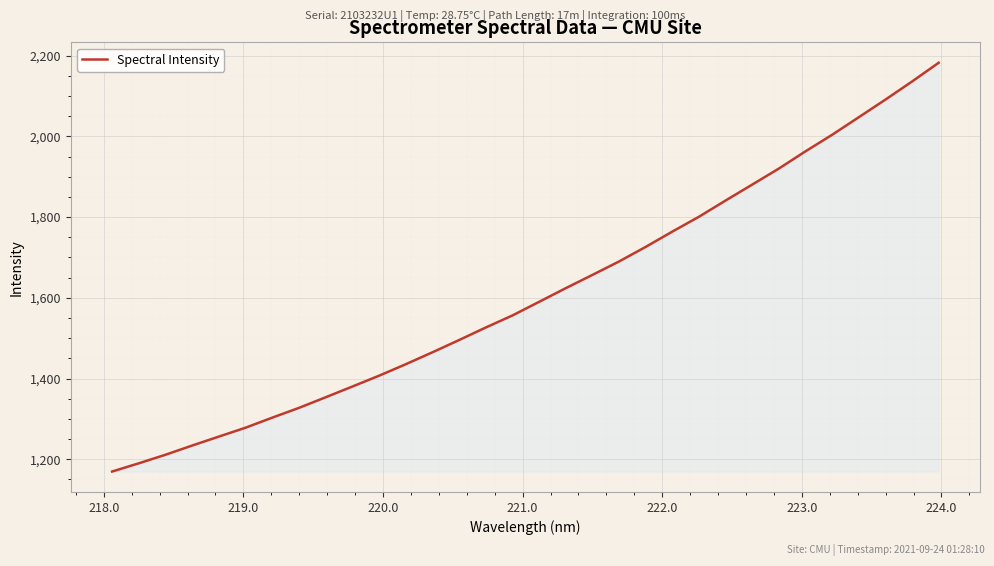

What is the minimum value shown in the chart?

1169.5